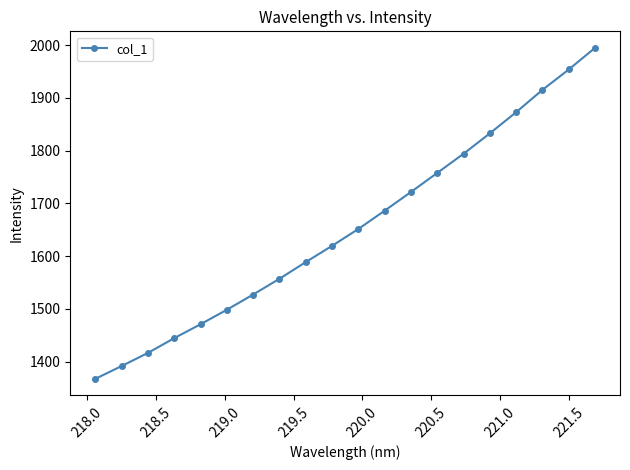

Reading left to right, transcribe all the data shown in this chart.

1367.5	1391.8	1416.6	1444.6	1471.0	1498.4	1527.3	1557.2	1588.8	1619.6	1651.5	1686.2	1721.7	1757.8	1794.2	1832.8	1872.9	1915.2	1953.8	1994.7